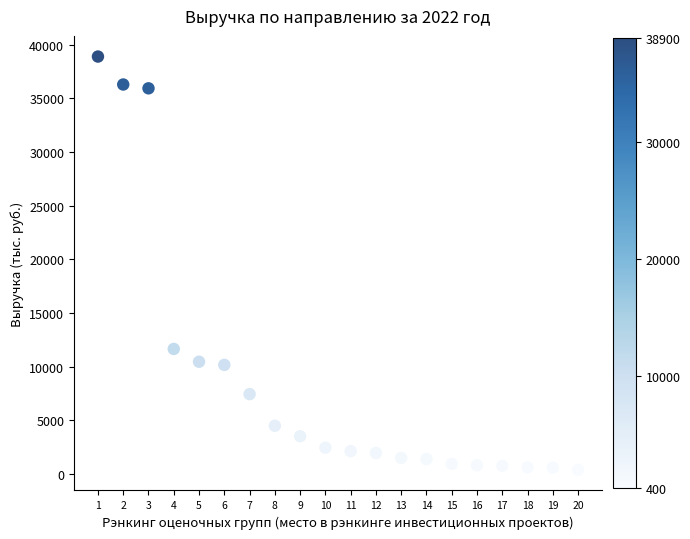

What Y value in the scatter plot is closest to 19650?

11659